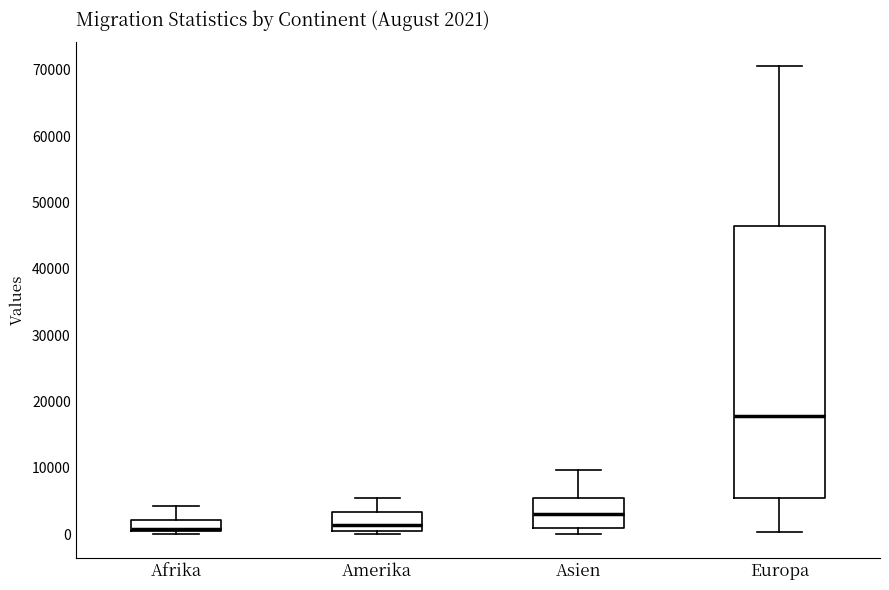

Which box is the tallest, from its lower edge to its upper edge?

Europa